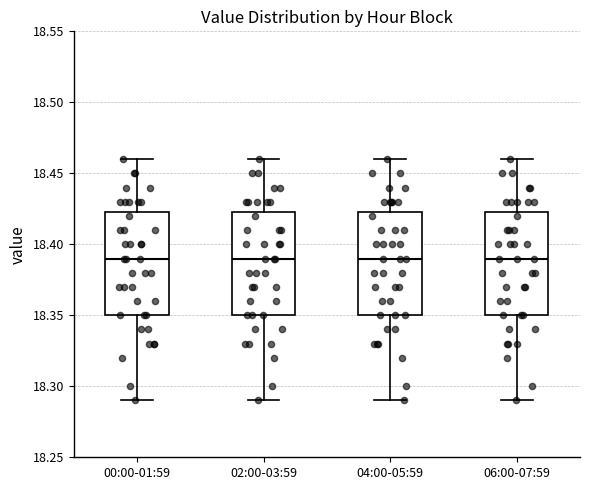

Reading left to right, read every box against the y-axis: the position of its median line, the range the box covers, and the ends of its whiskers. The values are not printed on the chart, so give them approximately, as read against the axis.

00:00-01:59: median 18.390, box 18.350 to 18.425, whiskers 18.290 to 18.460
02:00-03:59: median 18.390, box 18.350 to 18.425, whiskers 18.290 to 18.460
04:00-05:59: median 18.390, box 18.350 to 18.425, whiskers 18.290 to 18.460
06:00-07:59: median 18.390, box 18.350 to 18.425, whiskers 18.290 to 18.460